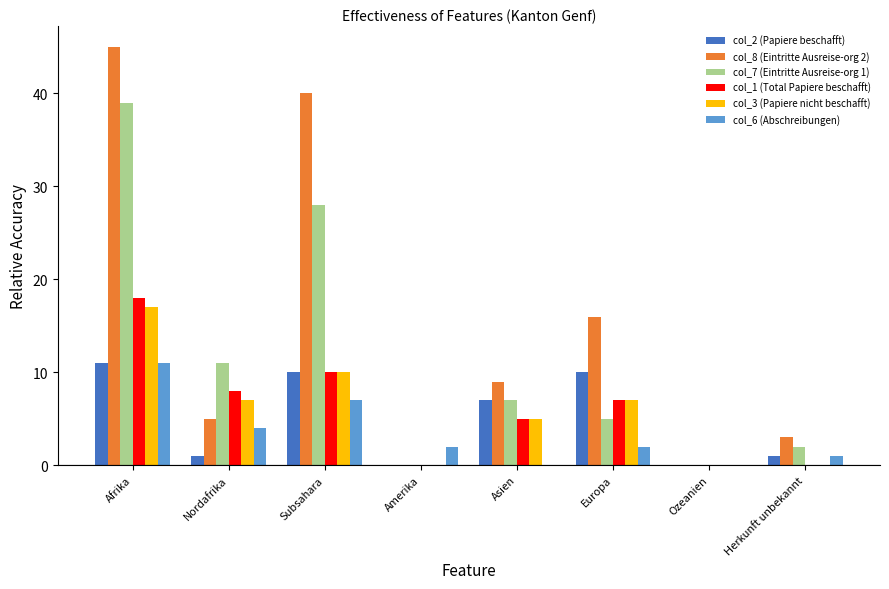

What is the sum of the col_6 (Abschreibungen) values at Amerika and Nordafrika?

6